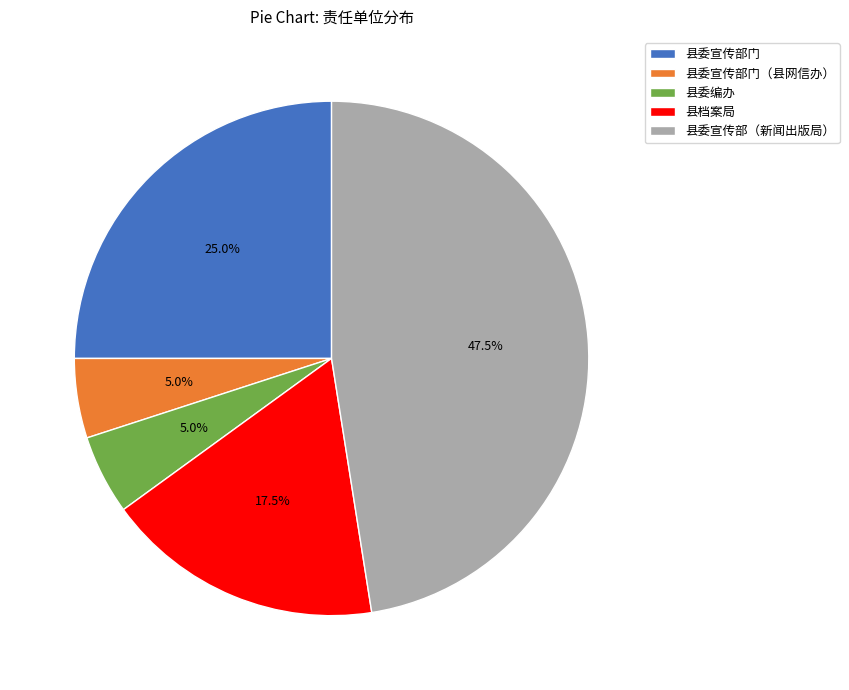

Do 县委宣传部门 and 县委编办 together represent more than half of the pie?

No